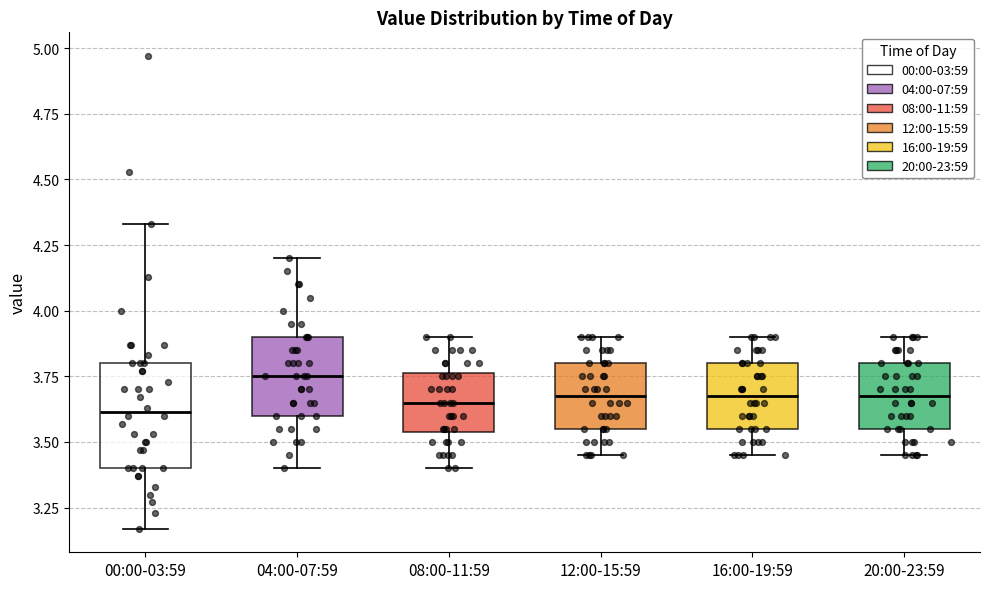

Where does the median line of the box for 16:00-19:59 sit on the y-axis? The values are not printed on the chart, so give them approximately, as read against the axis.

3.70